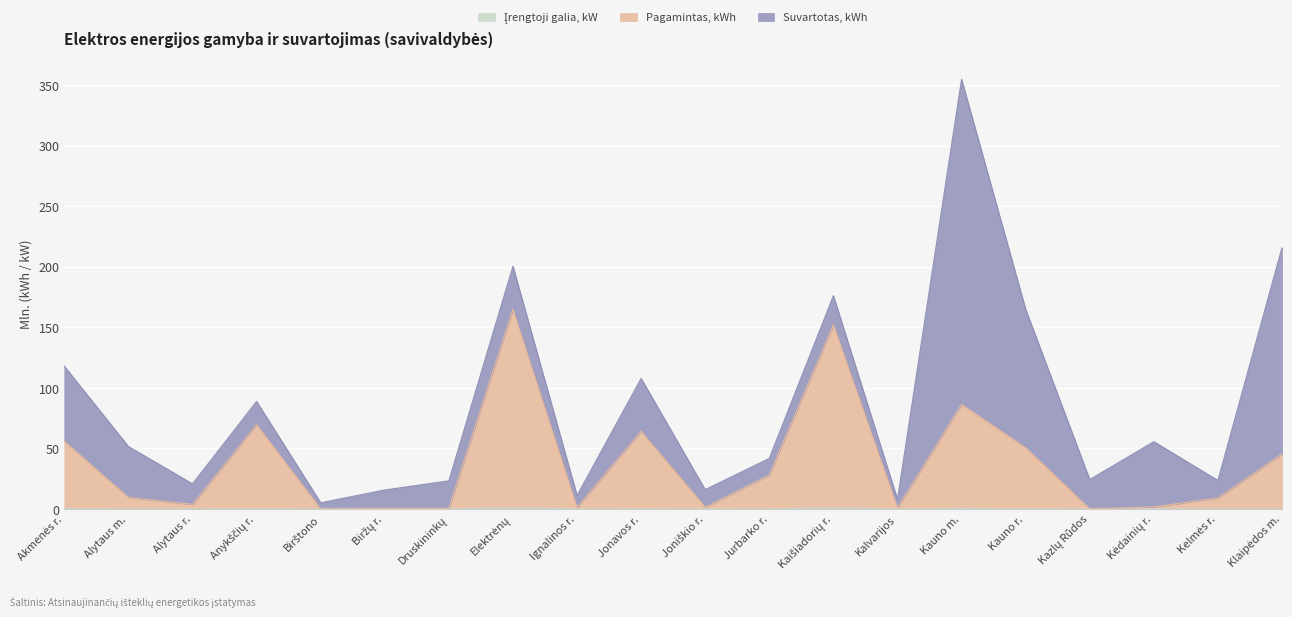

What is the average value of the Įrengtoji galia, kW series?

0.2